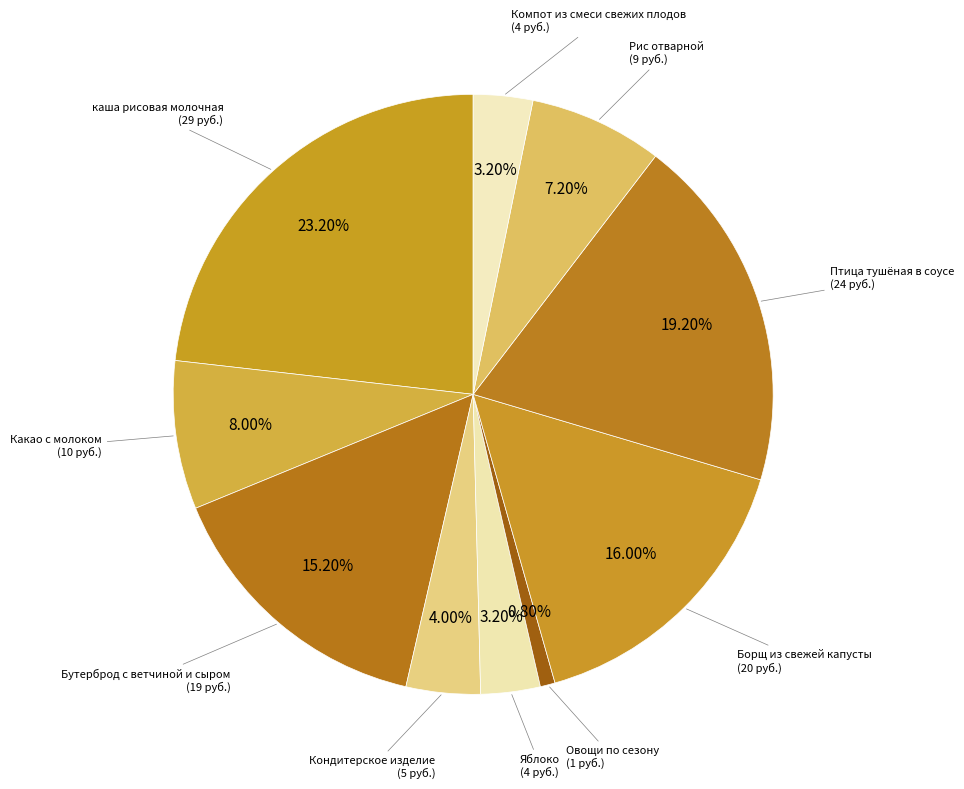

How many slices are in this pie chart?

10